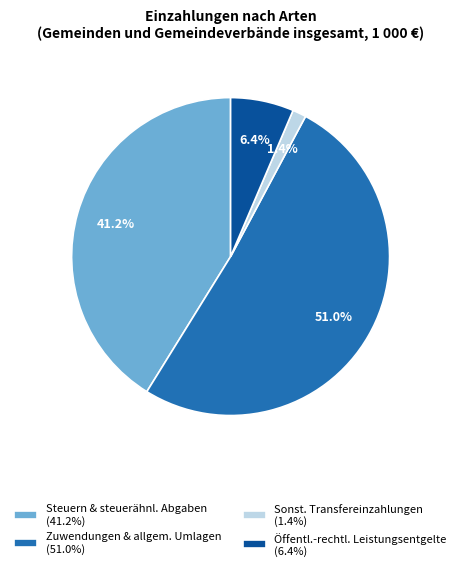

Rank the categories by value from lowest to highest.

Sonst. Transfereinzahlungen (1.4%), Öffentl.-rechtl. Leistungsentgelte (6.4%), Steuern & steuerähnl. Abgaben (41.2%), Zuwendungen & allgem. Umlagen (51.0%)